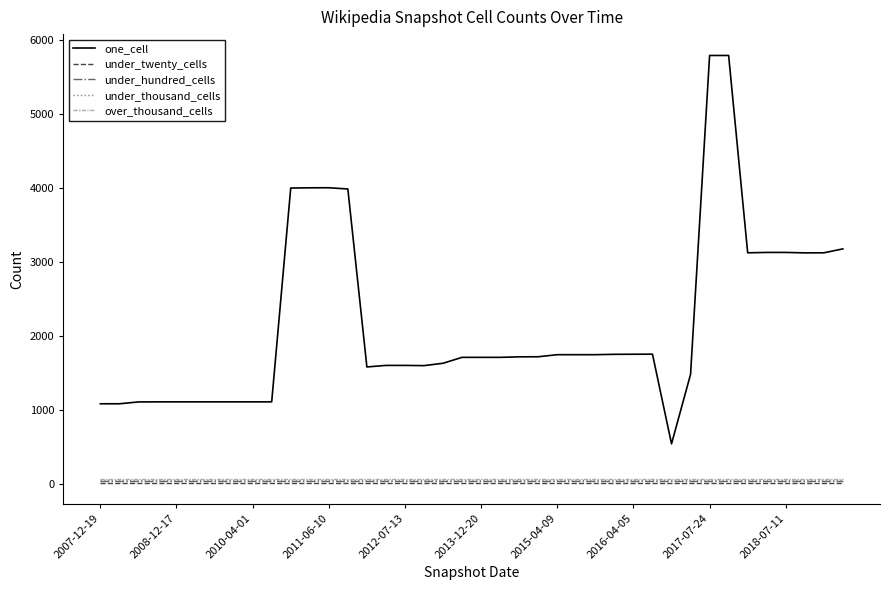

Which series has the largest range (max minus min)?

one_cell